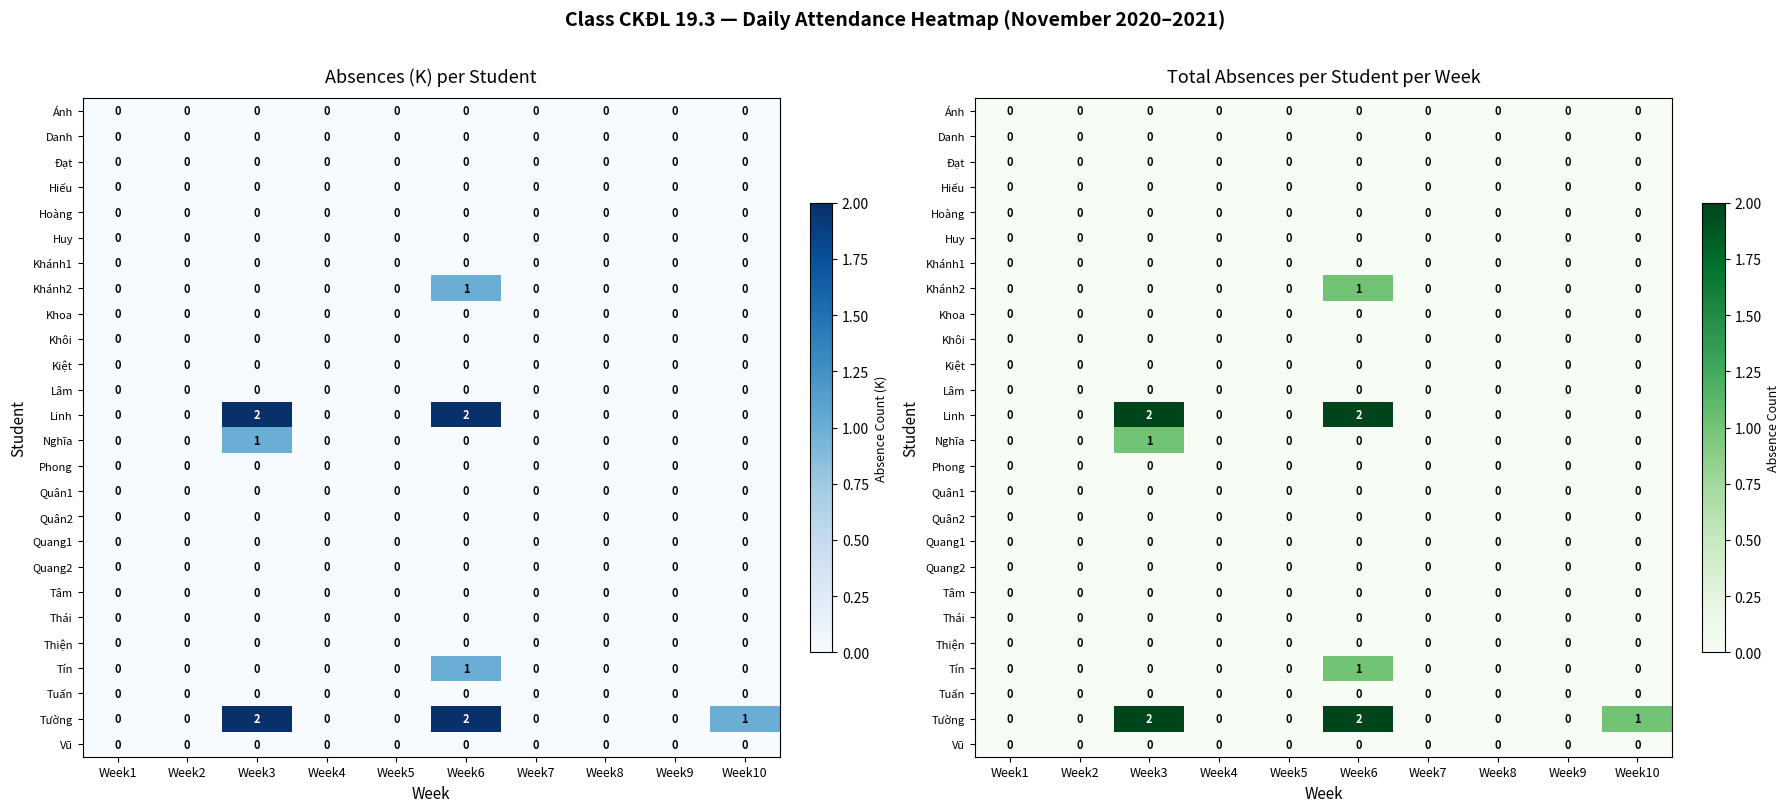

At which category is the sum across all series the highest?

Week6